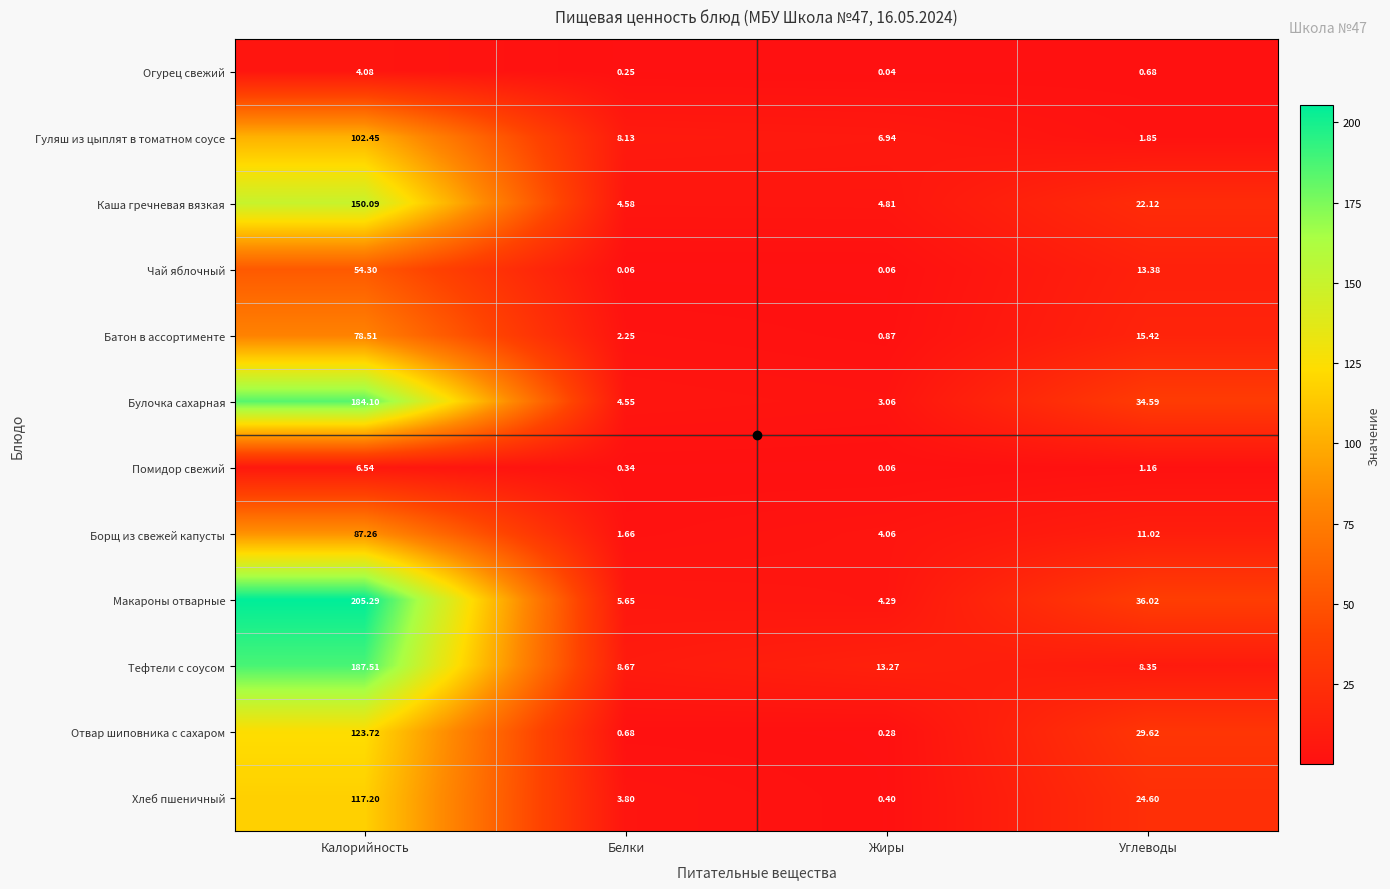

Which series changed the most between Калорийность and Углеводы?

Тефтели с соусом